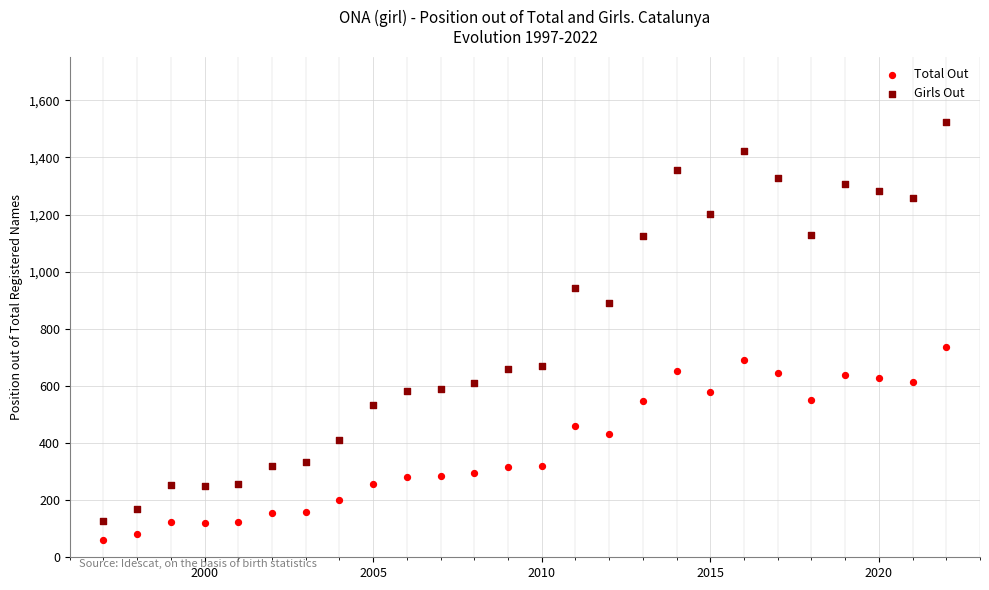

Which series has the largest Y range (max minus min)?

Girls Out